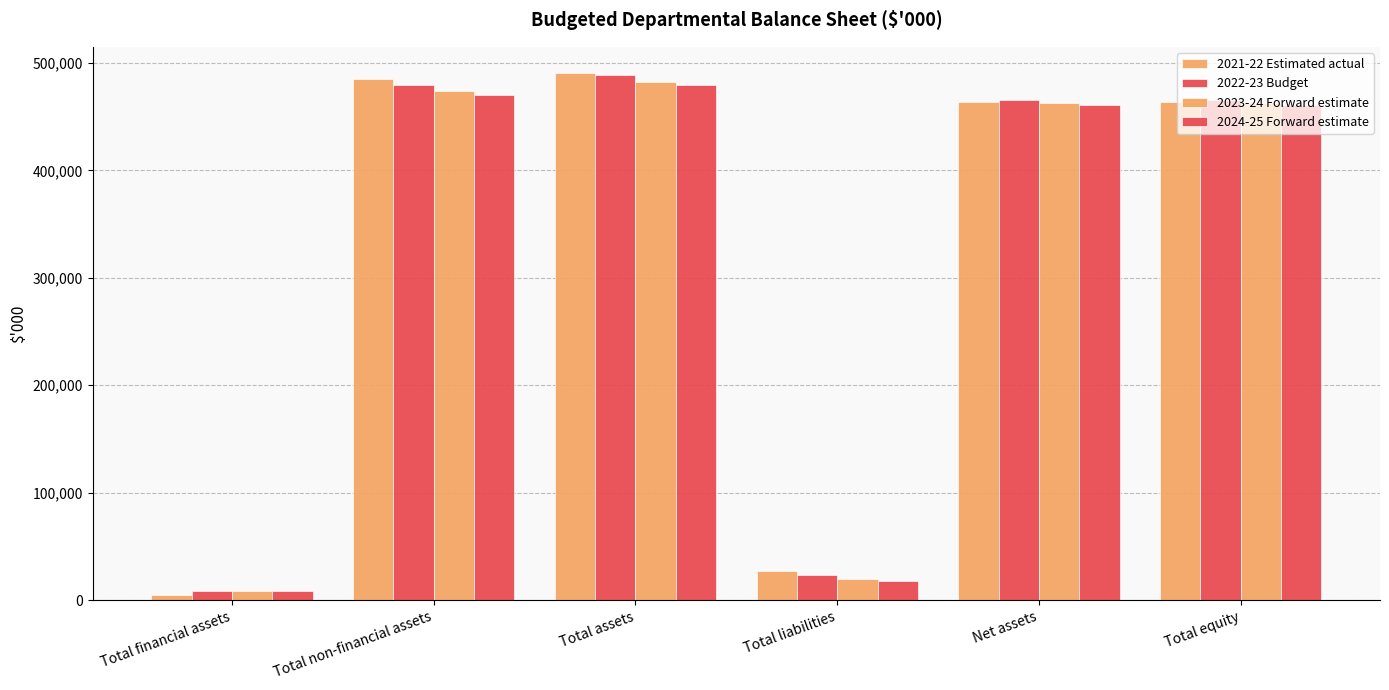

How many groups of bars are there?

6